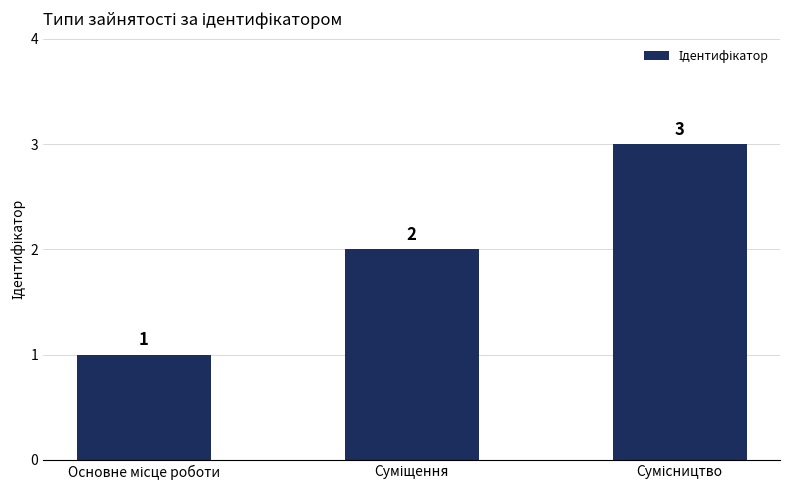

What is the maximum value shown in the chart?

3